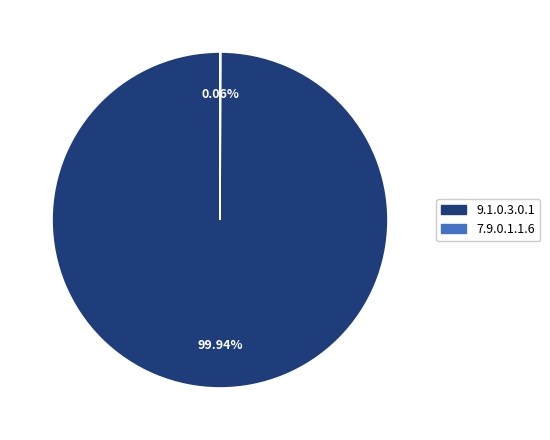

Is there any slice that represents more than half of the pie?

Yes